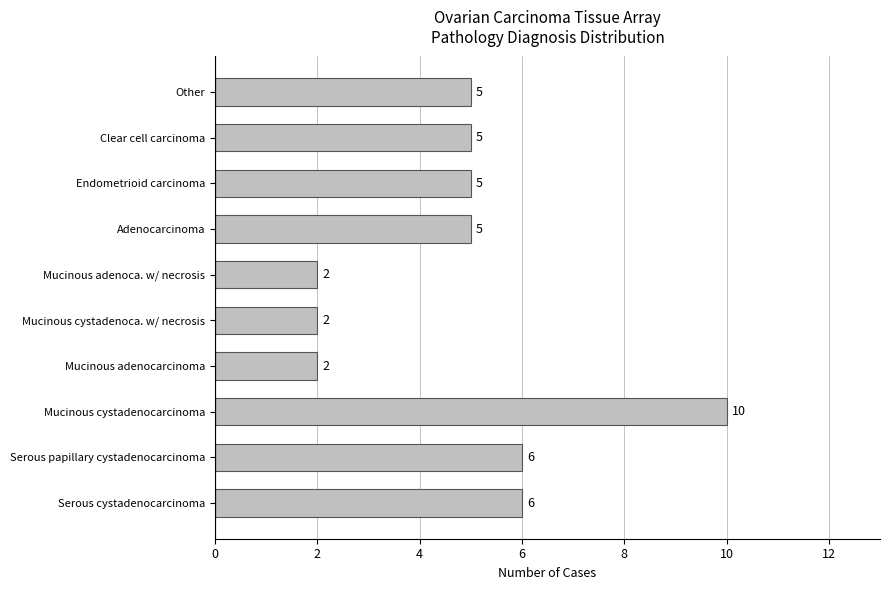

What is the difference between the maximum and minimum values?

8